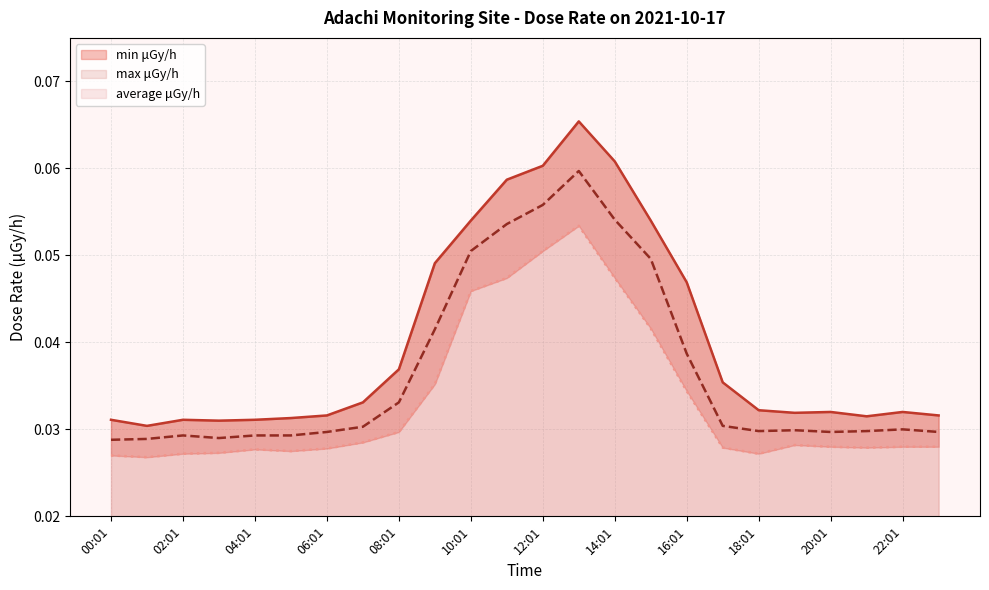

Reading right to left, list all the values displayed in this chart.

min μGy/h: 0.0	0.0	0.0	0.0	0.0	0.0	0.0	0.0	0.0	0.0	0.1	0.1	0.0	0.0	0.0	0.0	0.0	0.0	0.0	0.0	0.0	0.0	0.0	0.0
max μGy/h: 0.0	0.0	0.0	0.0	0.0	0.0	0.0	0.0	0.1	0.1	0.1	0.1	0.1	0.1	0.0	0.0	0.0	0.0	0.0	0.0	0.0	0.0	0.0	0.0
average μGy/h: 0.0	0.0	0.0	0.0	0.0	0.0	0.0	0.0	0.0	0.1	0.1	0.1	0.1	0.1	0.0	0.0	0.0	0.0	0.0	0.0	0.0	0.0	0.0	0.0